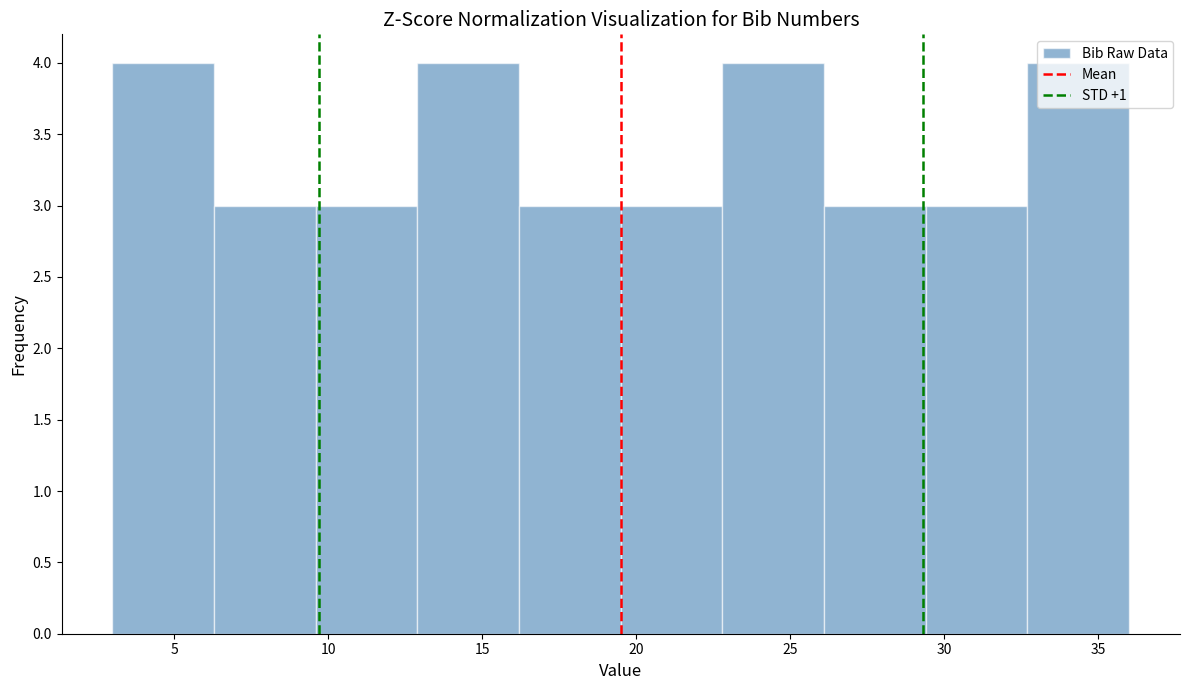

How tall is the bar that spans 9.6 to 12.9 on the x-axis? Neither the bar edges nor the heights are printed on the chart, so give them approximately, as read against the axes.

3